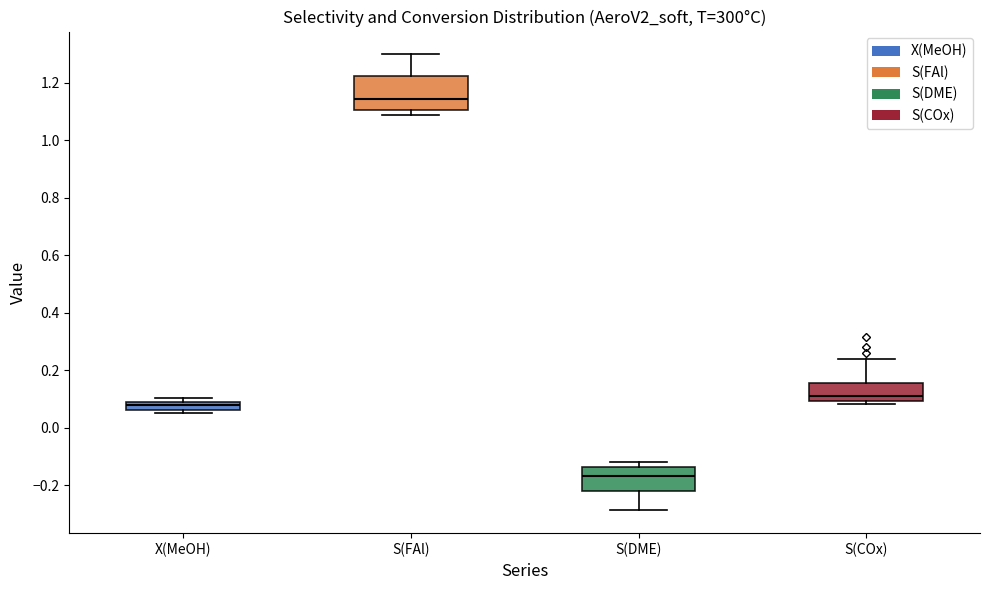

Which box's median line is the lowest?

S(DME)